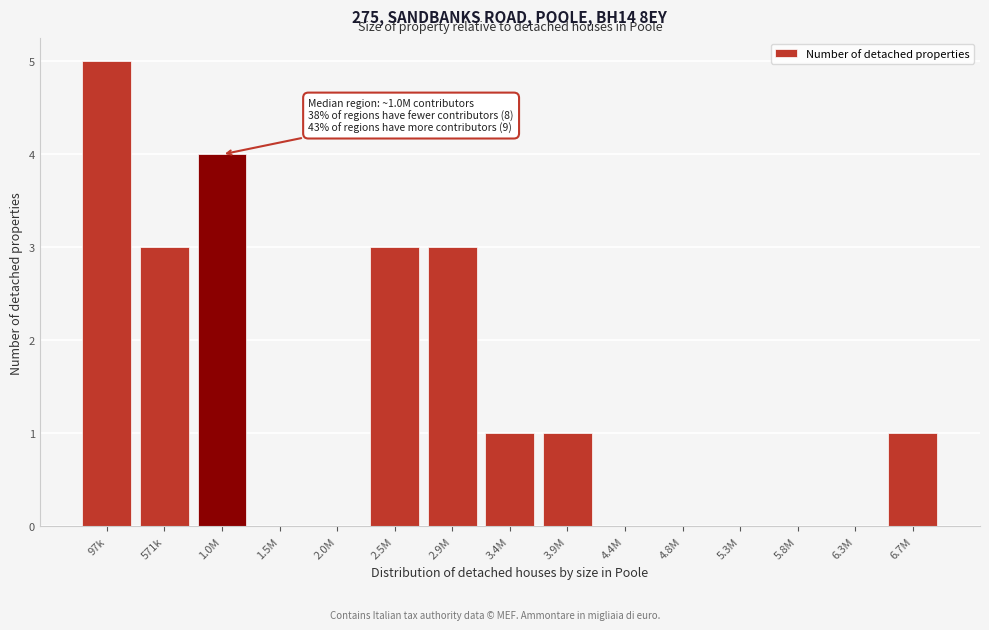

Reading right to left, list all the values displayed in this chart.

6.7M=1	6.3M=0	5.8M=0	5.3M=0	4.8M=0	4.4M=0	3.9M=1	3.4M=1	2.9M=3	2.5M=3	2.0M=0	1.5M=0	1.0M=4	571k=3	97k=5